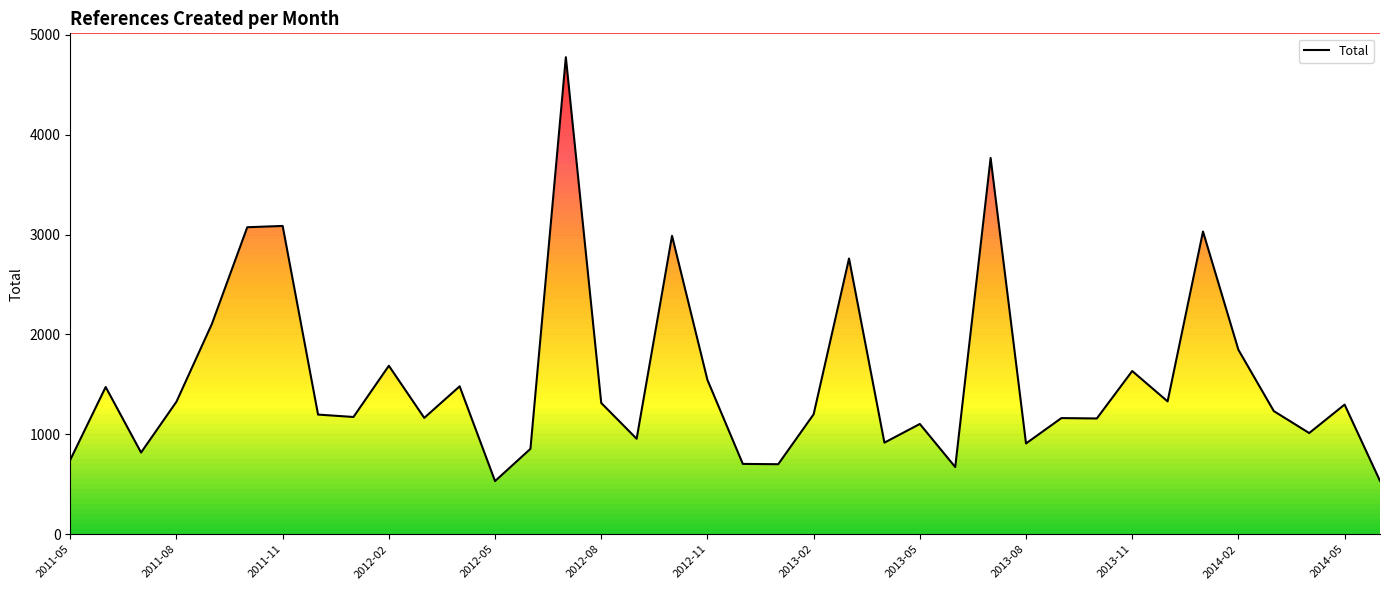

Where is the data nearest to the value 2654?

22